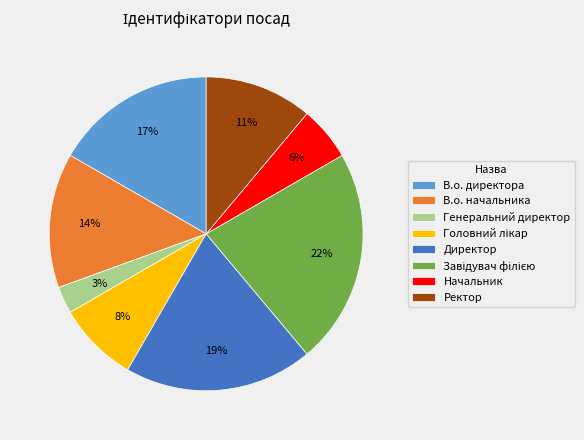

To the nearest percent, what percentage of the pie is Директор?

19%